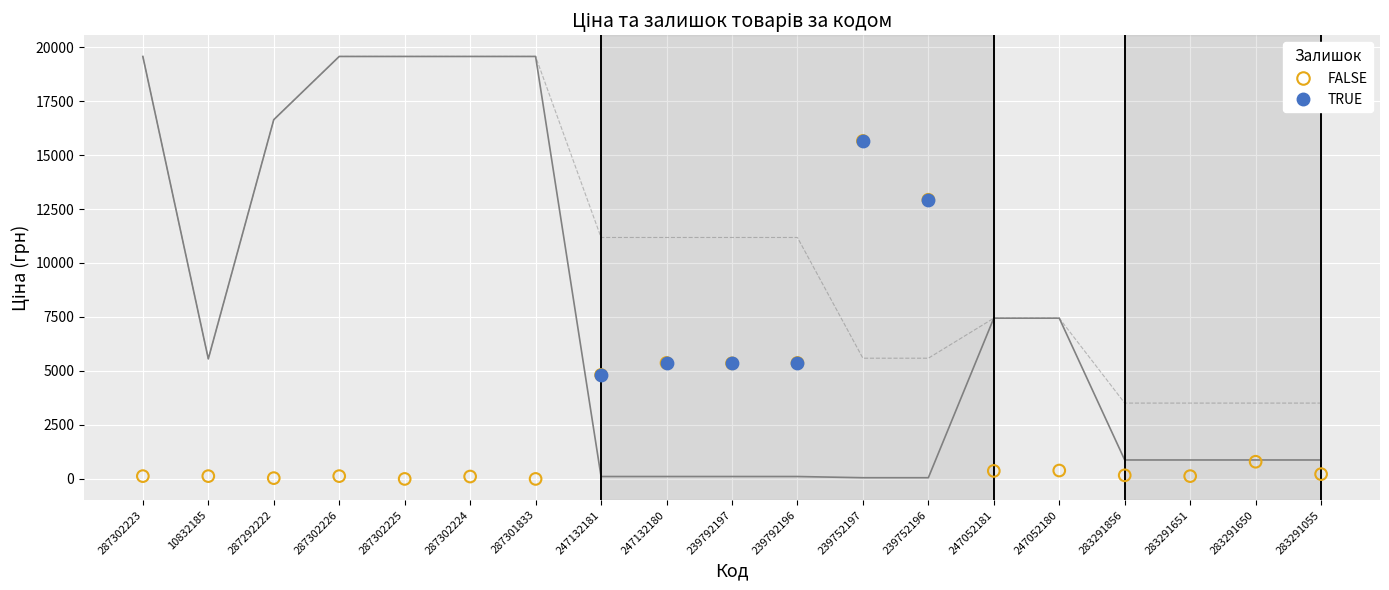

Is the value of Ціна at 247052181 greater than the value of Залишок at 239752197?

No